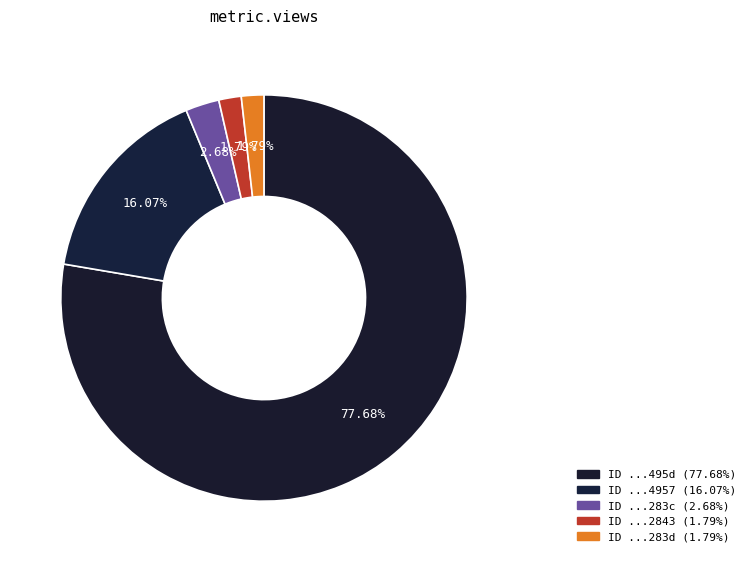

How many segments does this pie chart have?

5